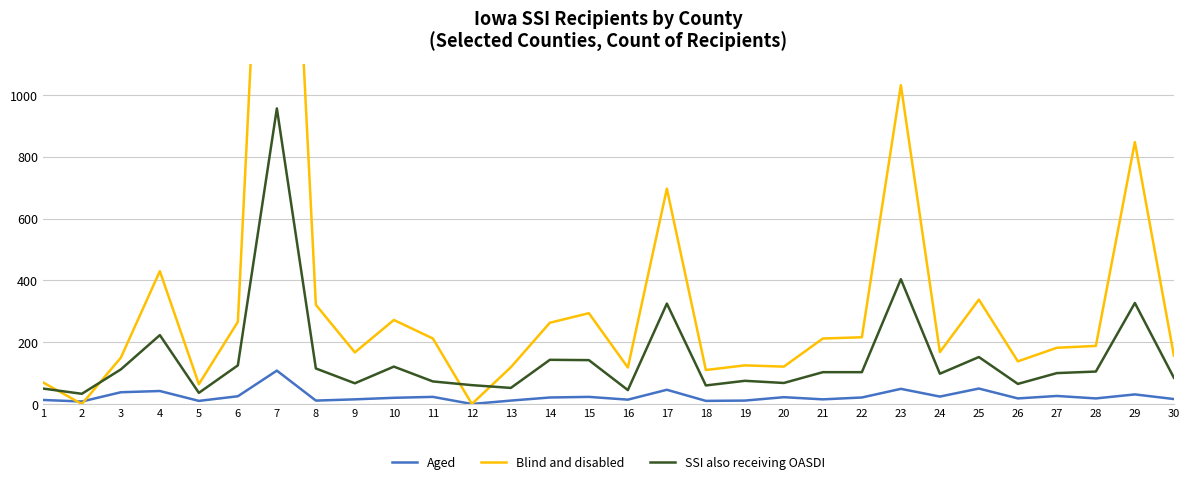

What is the value of the Blind and disabled point at the 10th from the left?

272